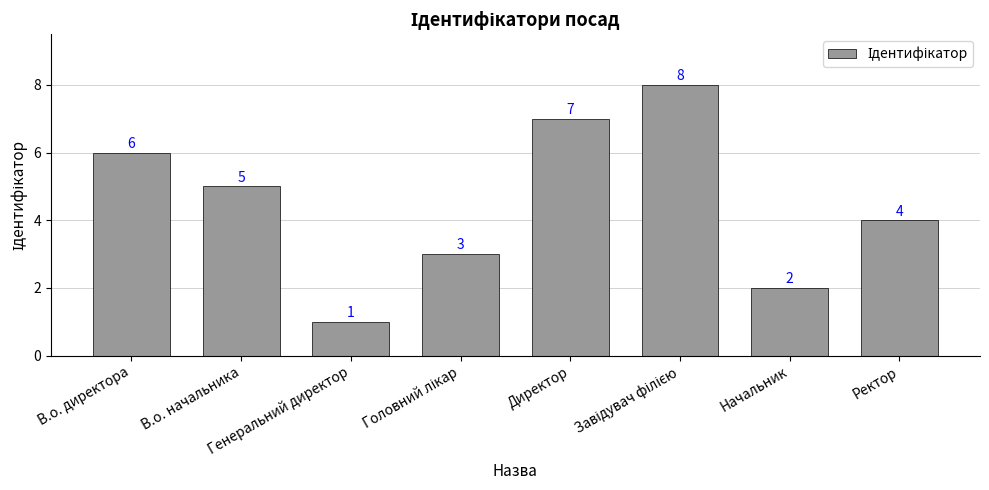

Does the chart contain stacked bars?

No